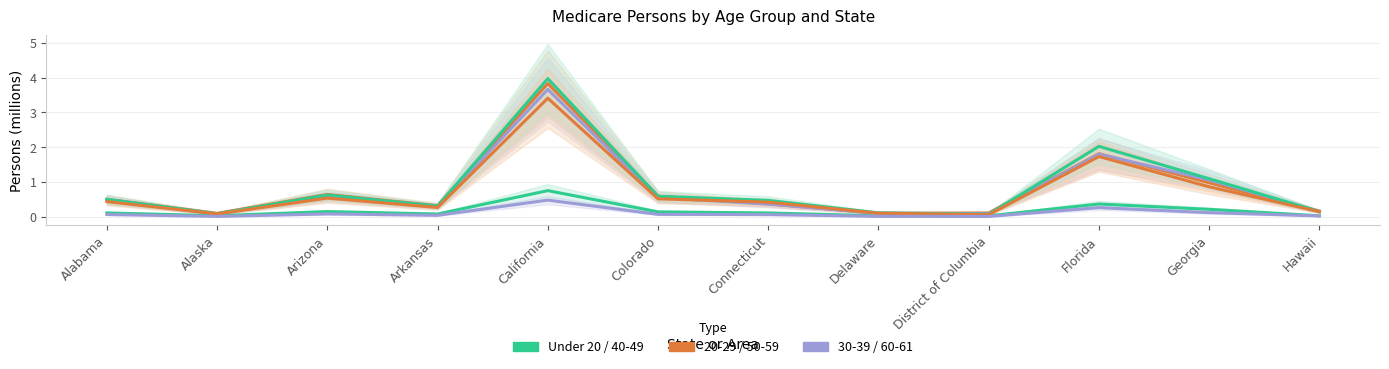

What is the difference between the values at Arkansas and Hawaii?

0.1